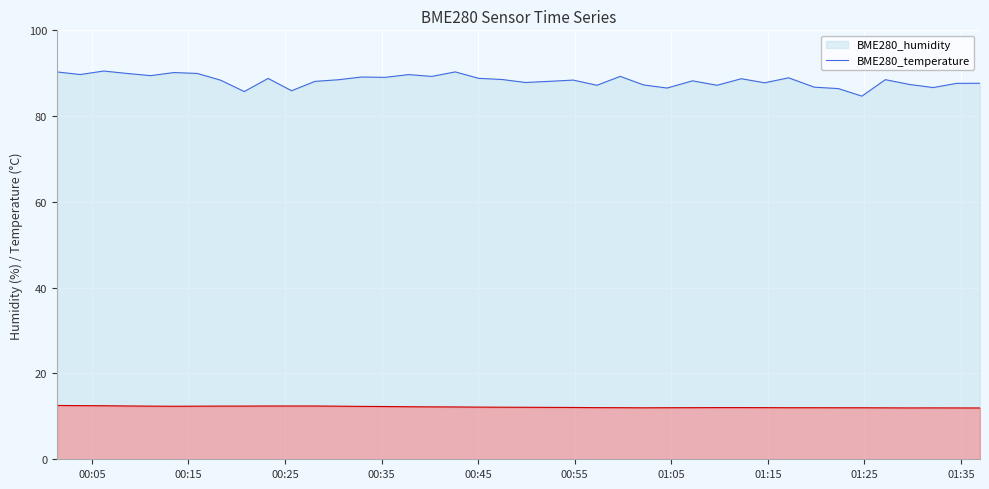

At which category is the sum across all series the highest?

2023/06/03 00:06:14